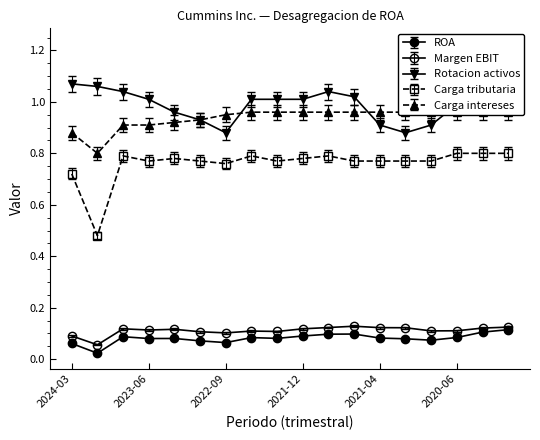

What value does the Margen EBIT series have at 2022-09?

0.1